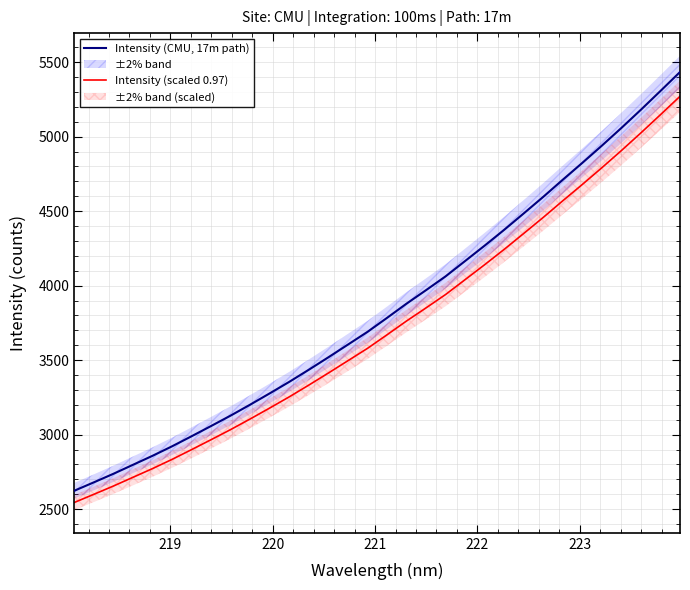

True or false: Intensity (scaled 0.97) and Intensity (CMU, 17m path) cross at least once.

False